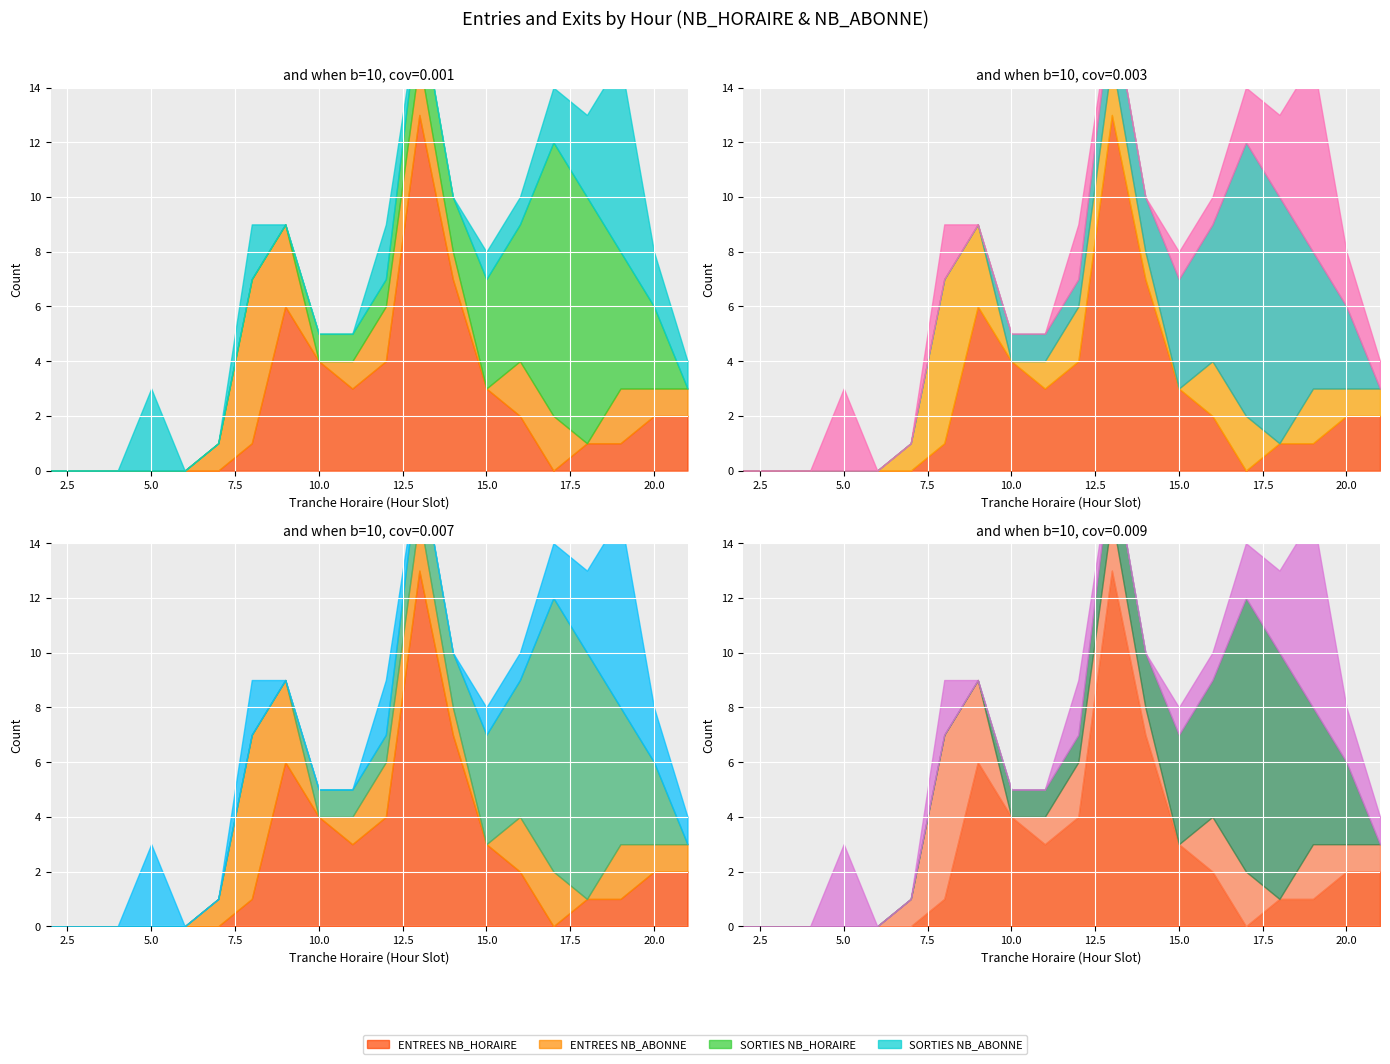

What is the value of the SORTIES NB_HORAIRE point at the 15th from the left?

5